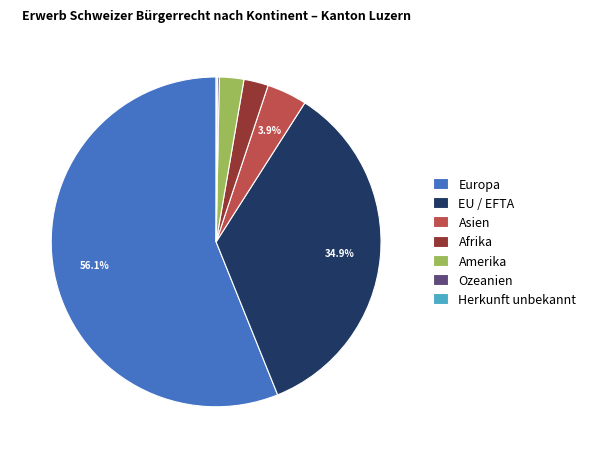

The Afrika slice represents 14% of the pie. True or false?

False